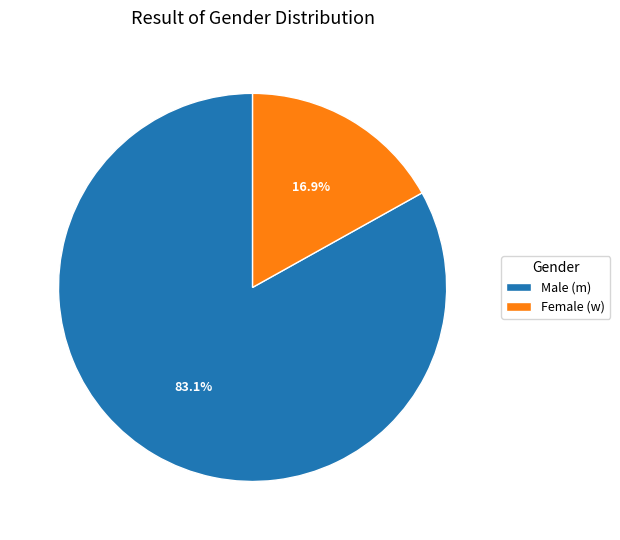

Do Male (m) and Female (w) together represent more than half of the pie?

Yes